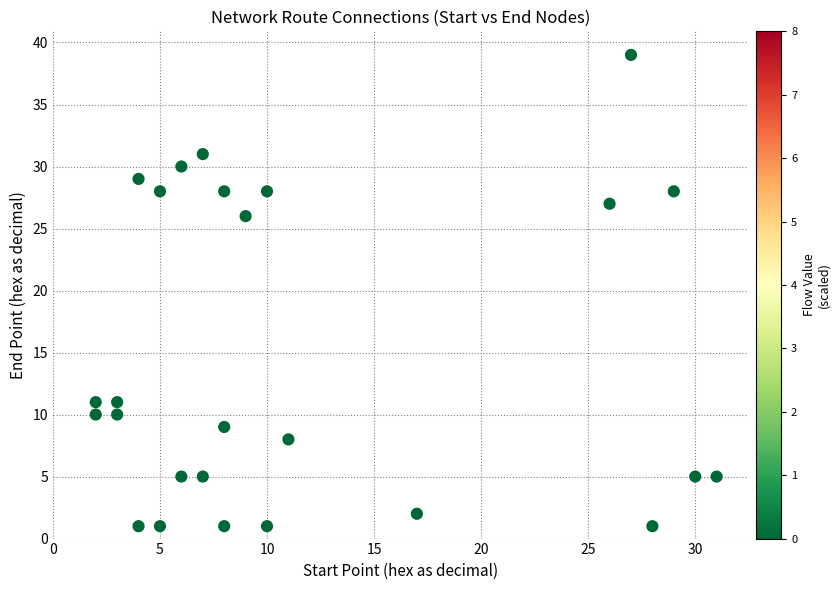

What is the range of X values (max minus min)?

29